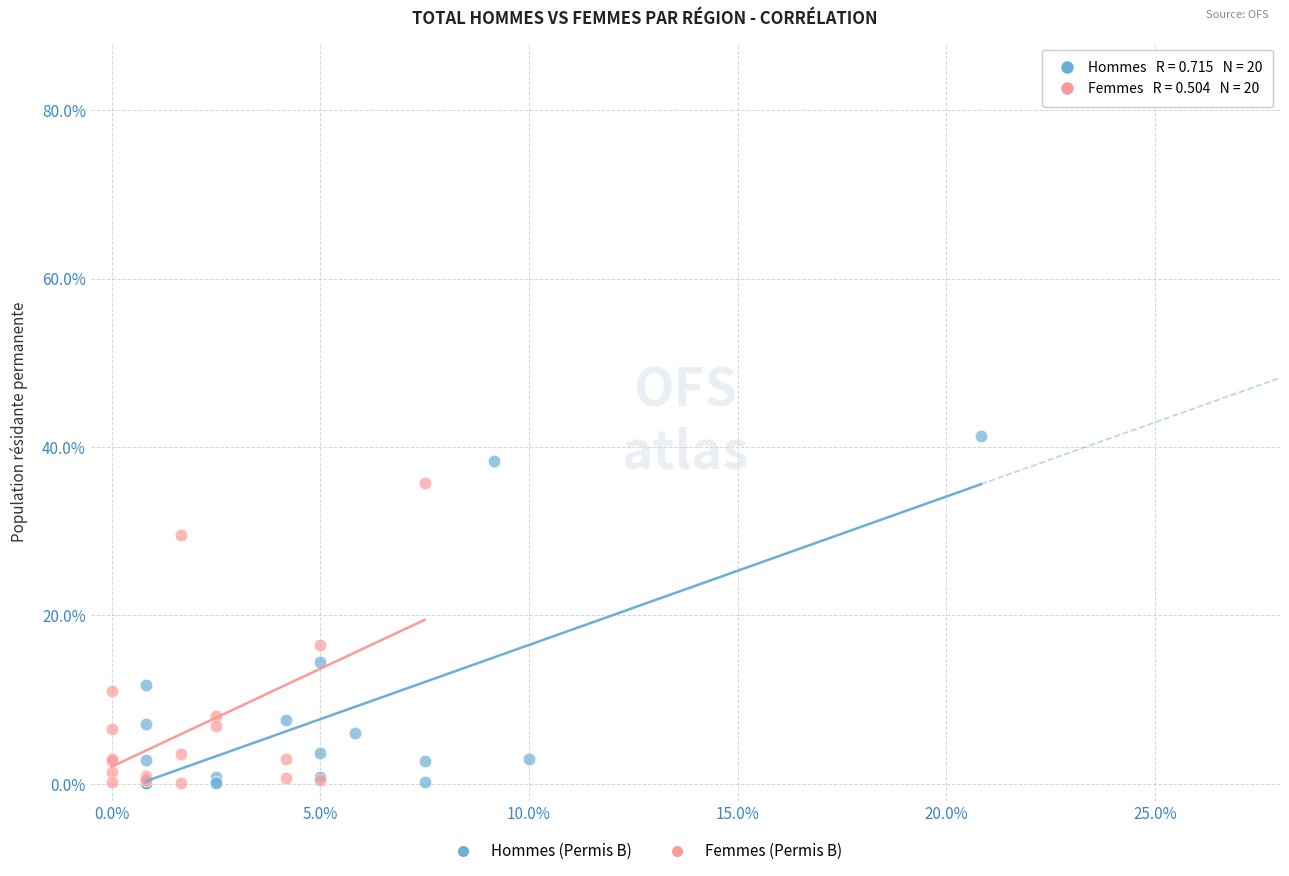

Which series has the largest Y range (max minus min)?

Hommes (Permis B)